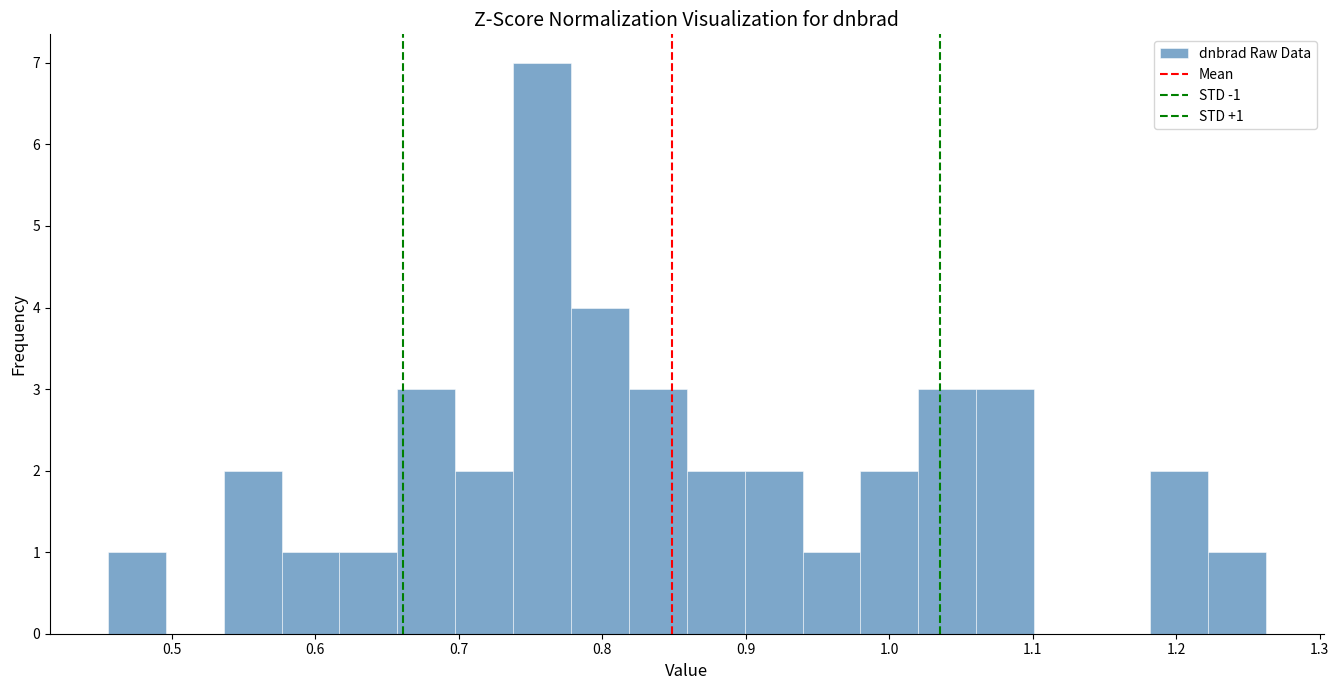

Which range on the x-axis has the tallest bar?

0.74 to 0.78